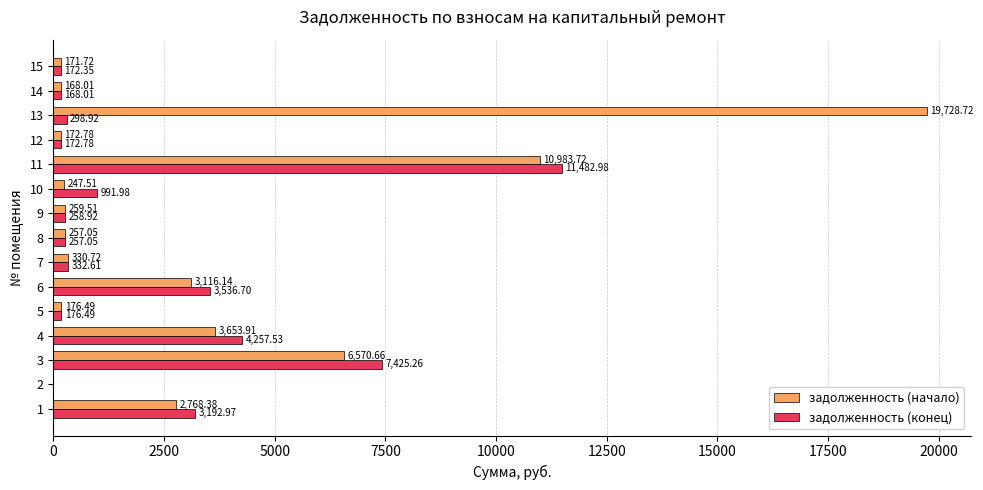

Is the value of задолженность (конец) at 12 greater than the value of задолженность (начало) at 14?

Yes